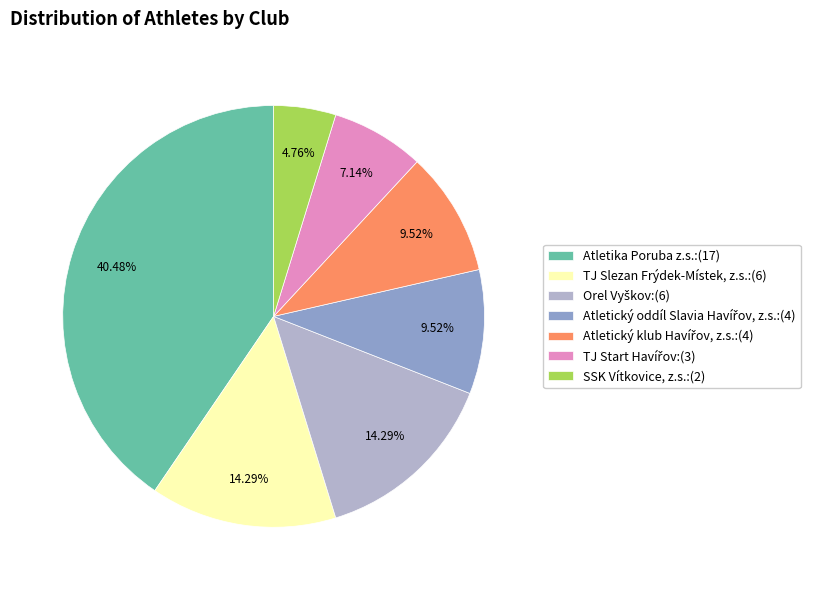

Does TJ Slezan Frýdek-Místek, z.s. represent more than half of the total?

No